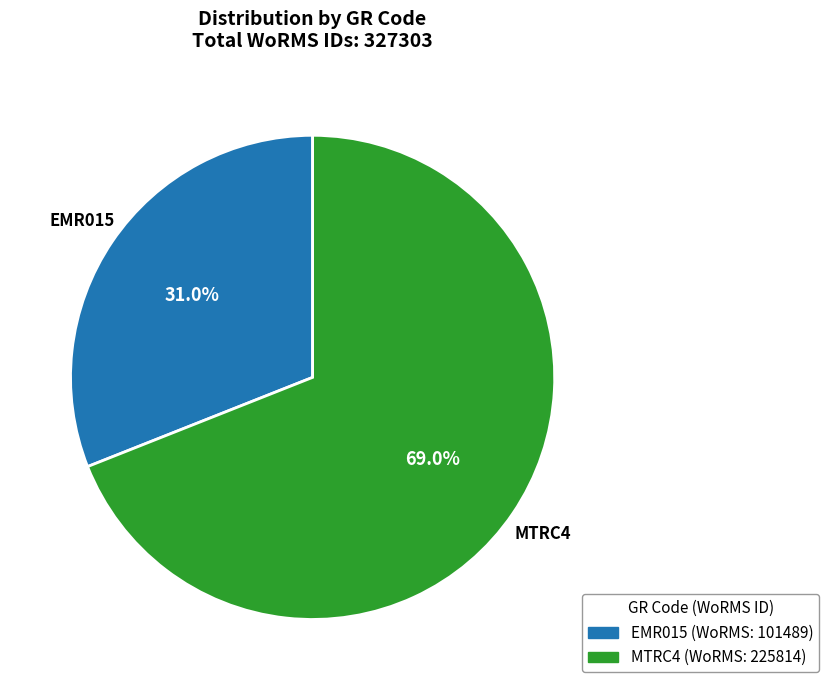

Which has a higher value, MTRC4 or EMR015?

MTRC4